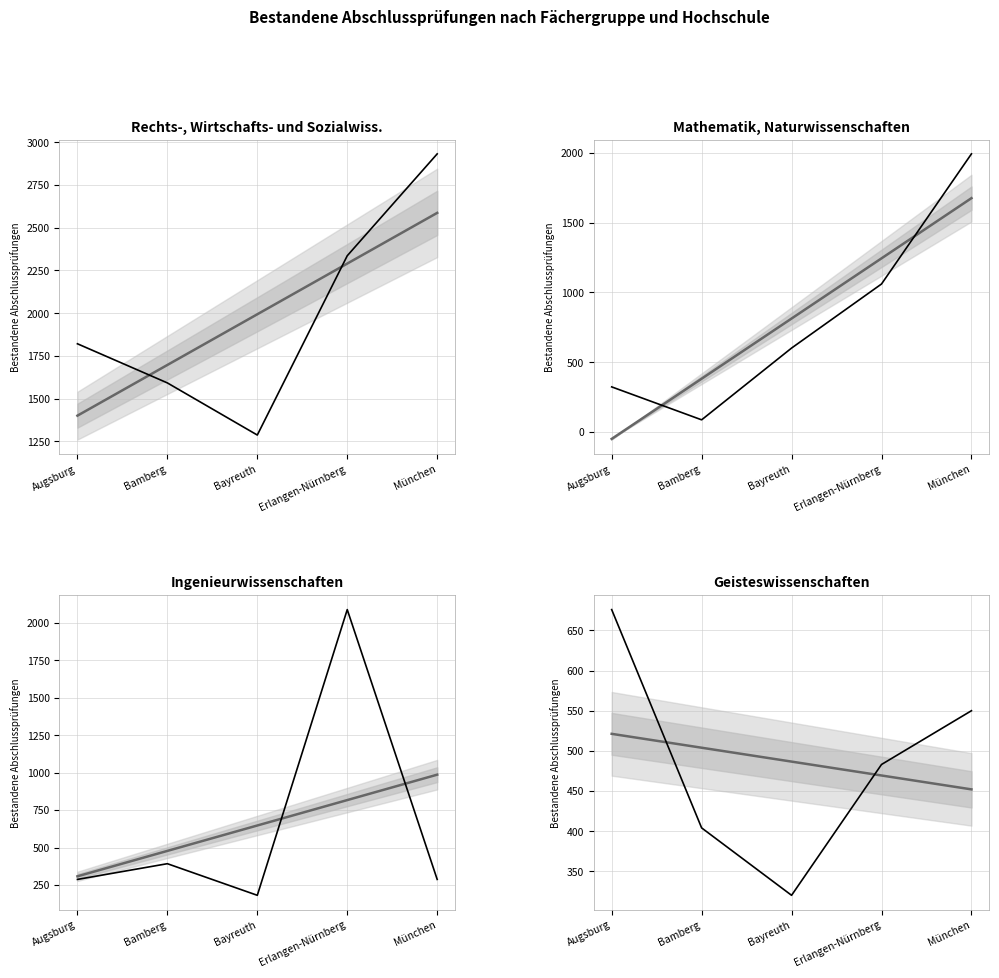

Which label corresponds to the smallest value in the chart?

Bamberg